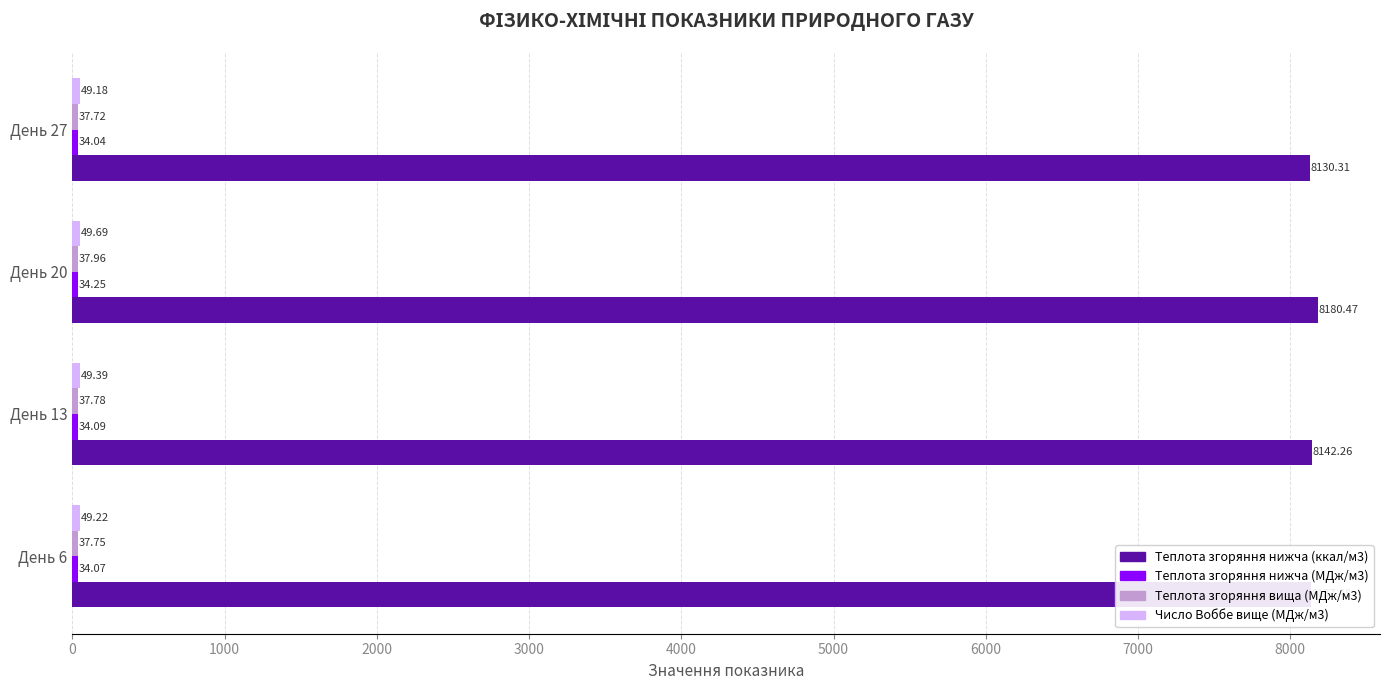

What is the difference between the second highest and second lowest values in the Теплота згоряння нижча (ккал/м3) series?

4.8